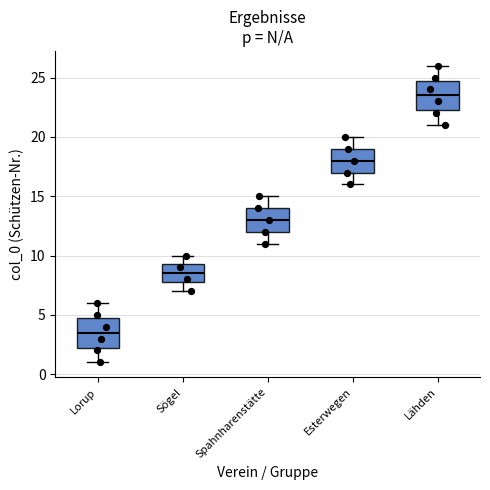

Reading left to right, read every box against the y-axis: the position of its median line, the range the box covers, and the ends of its whiskers. The values are not printed on the chart, so give them approximately, as read against the axis.

Lorup: median 3.5, box 2.5 to 5.0, whiskers 1.0 to 6.0
Sögel: median 8.5, box 8.0 to 9.5, whiskers 7.0 to 10.0
Spahnharenstätte: median 13.0, box 12.0 to 14.0, whiskers 11.0 to 15.0
Esterwegen: median 18.0, box 17.0 to 19.0, whiskers 16.0 to 20.0
Lähden: median 23.5, box 22.5 to 25.0, whiskers 21.0 to 26.0